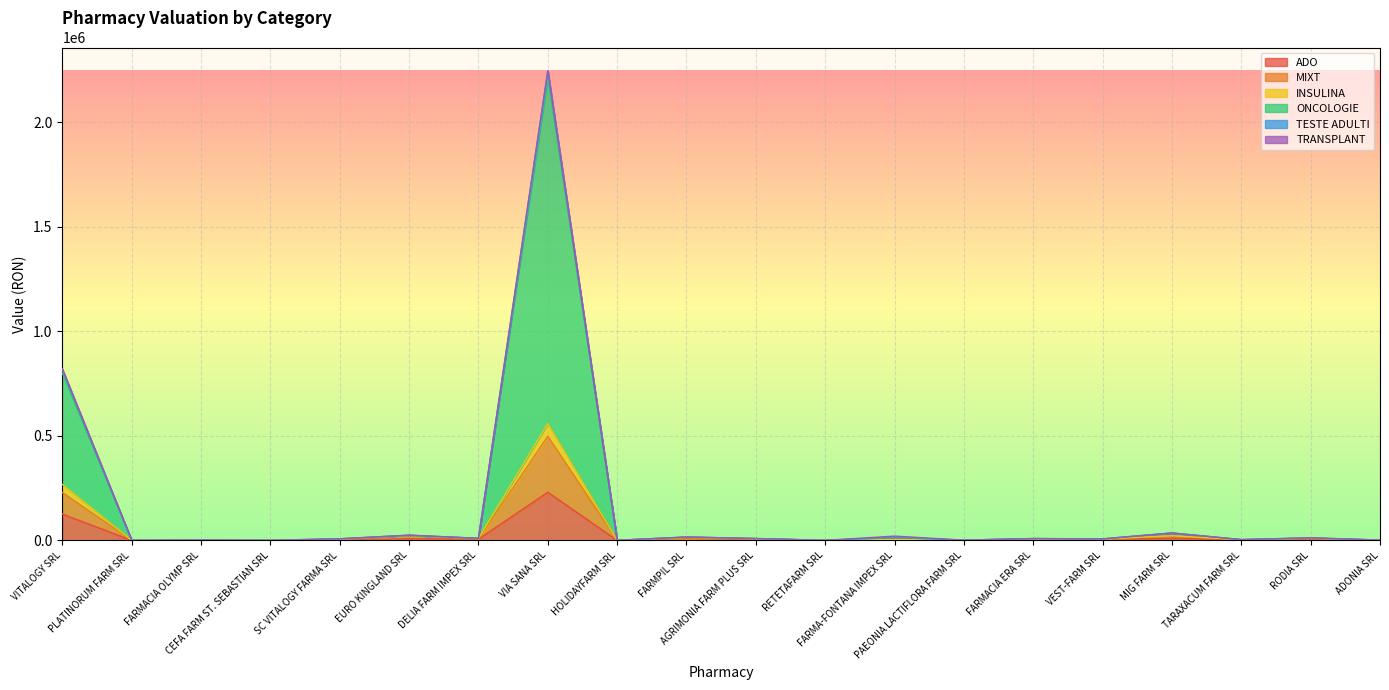

Which category has the highest value in the ADO series?

VIA SANA SRL